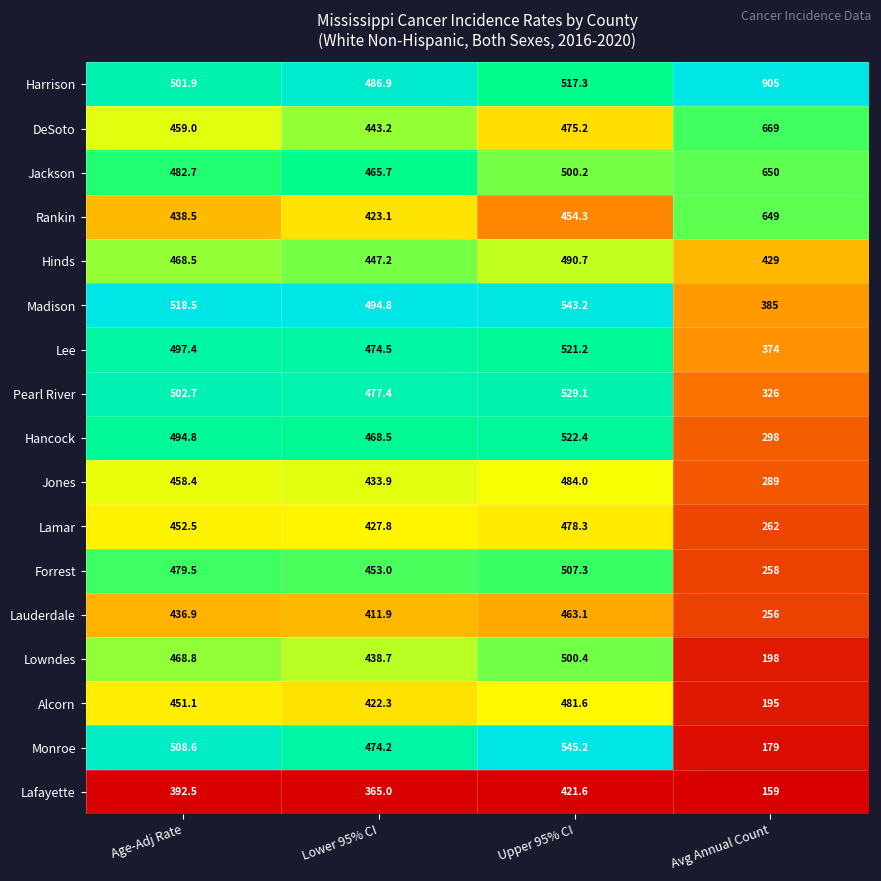

At which category does the chart reach its peak across all series?

Avg Annual Count